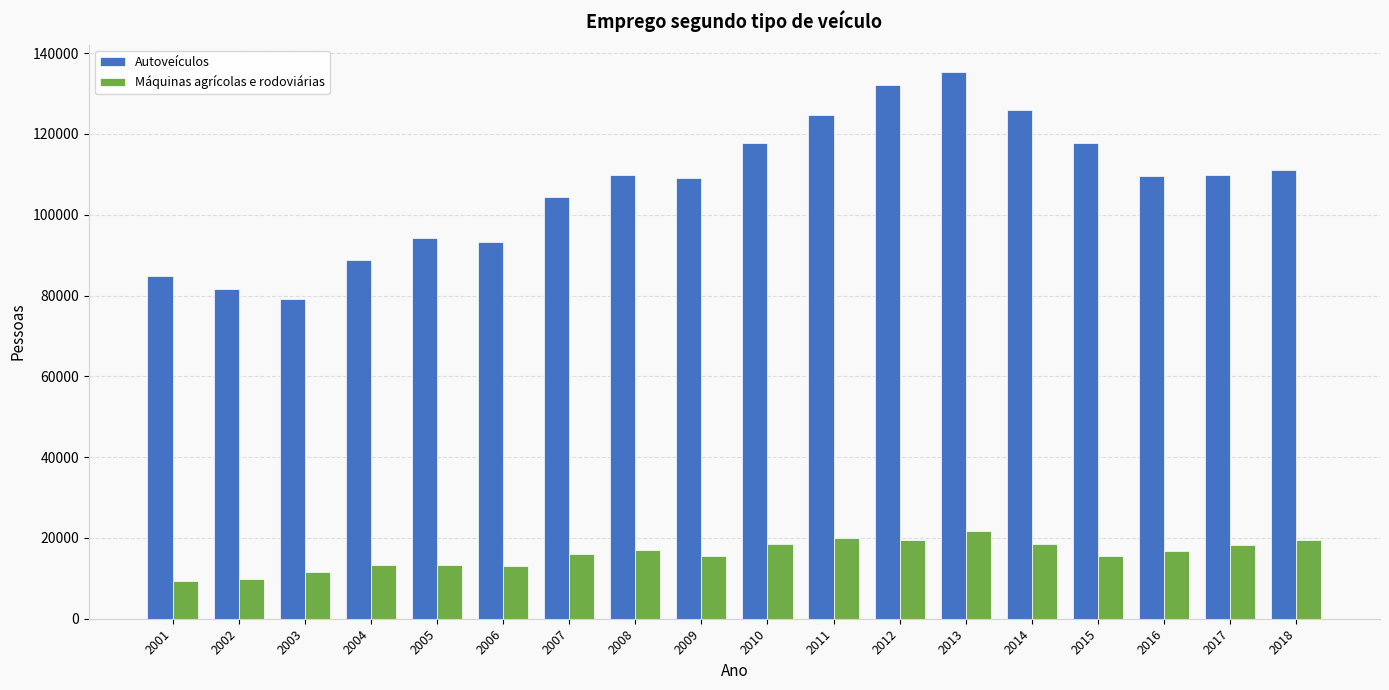

What is the maximum value shown in the chart?

135343